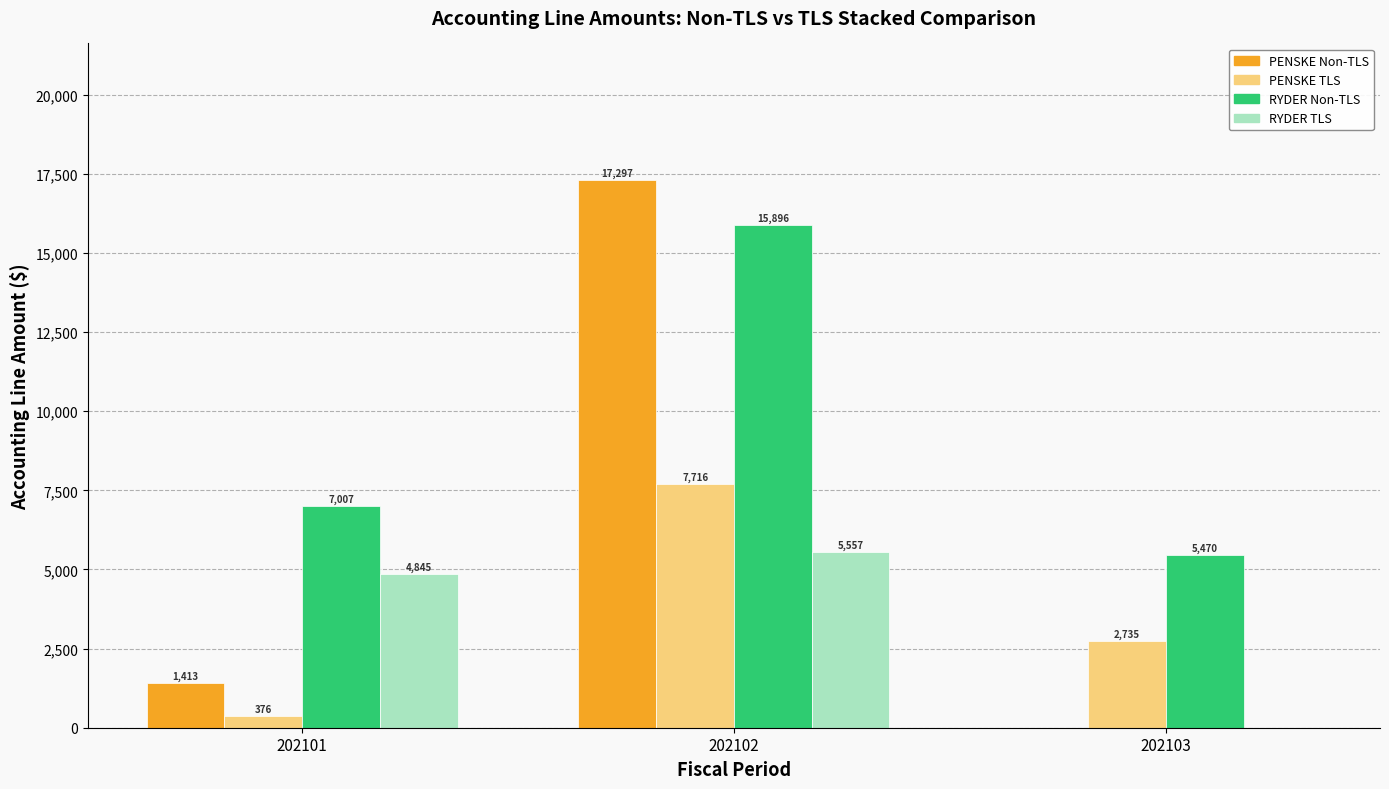

Which category has the highest value in the PENSKE Non-TLS series?

202102